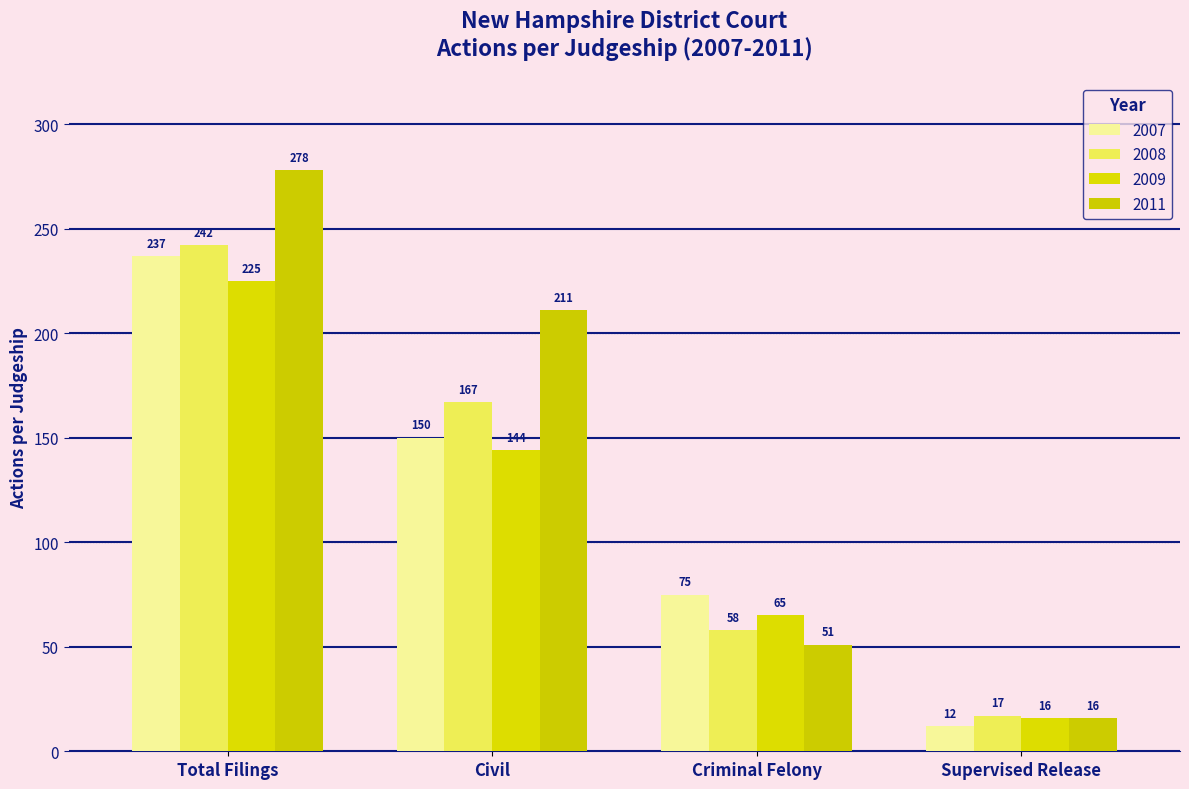

Is it true that 2008 equals 58 at Criminal Felony?

True